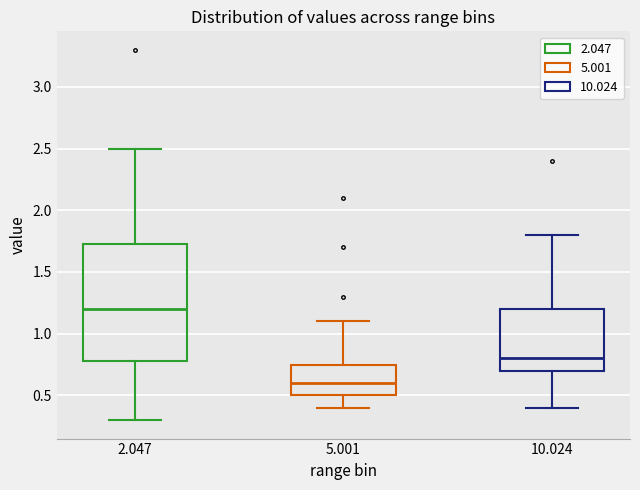

Comparing the boxes themselves (not the whiskers), which one is the tallest?

2.047